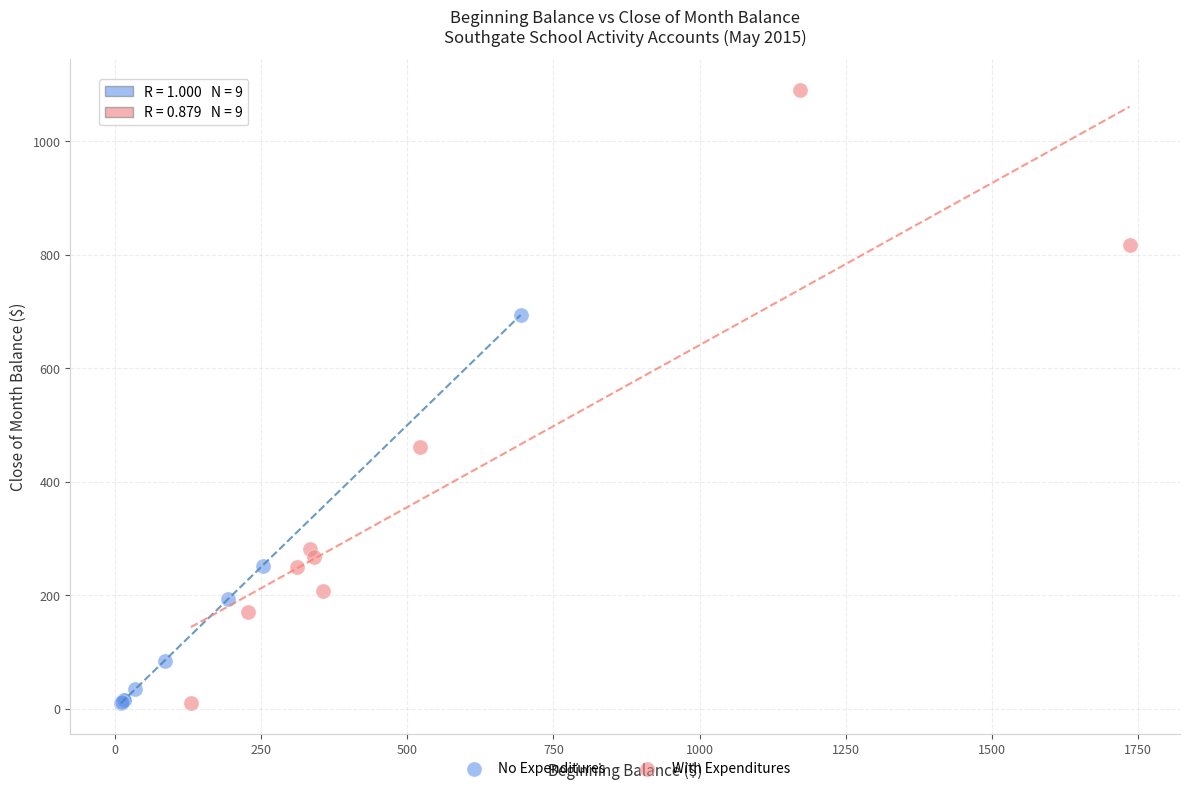

Which series reaches the maximum Y coordinate?

With Expenditures